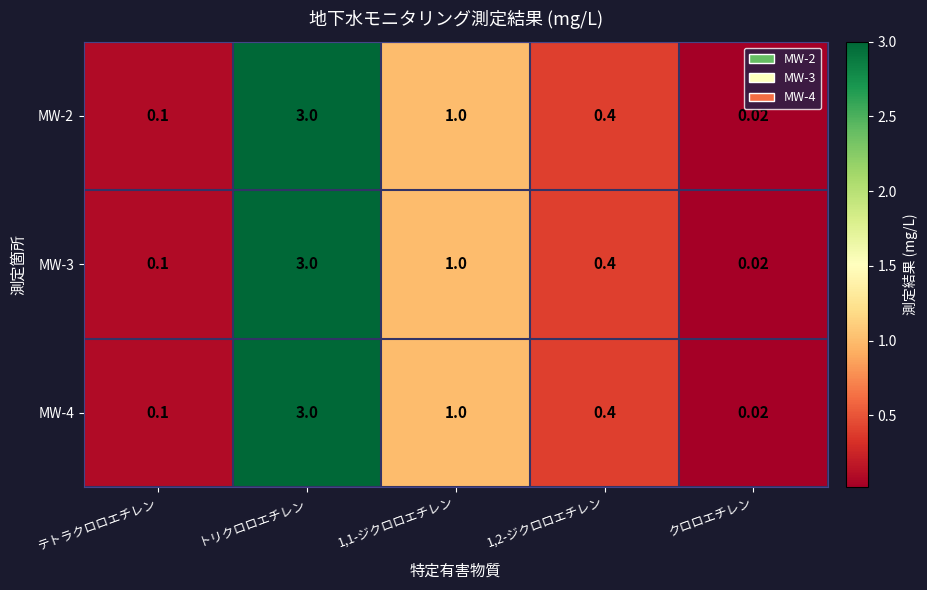

At which category is the sum across all series the highest?

トリクロロエチレン